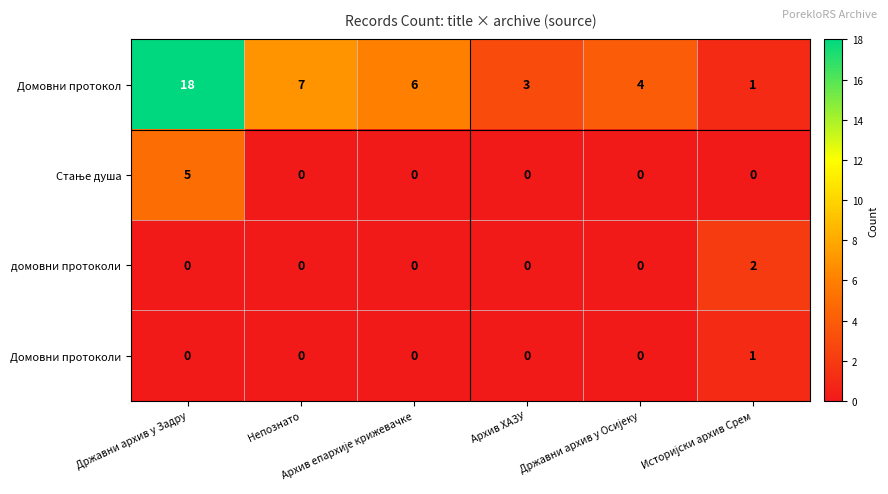

Count the number of data series in this chart.

4